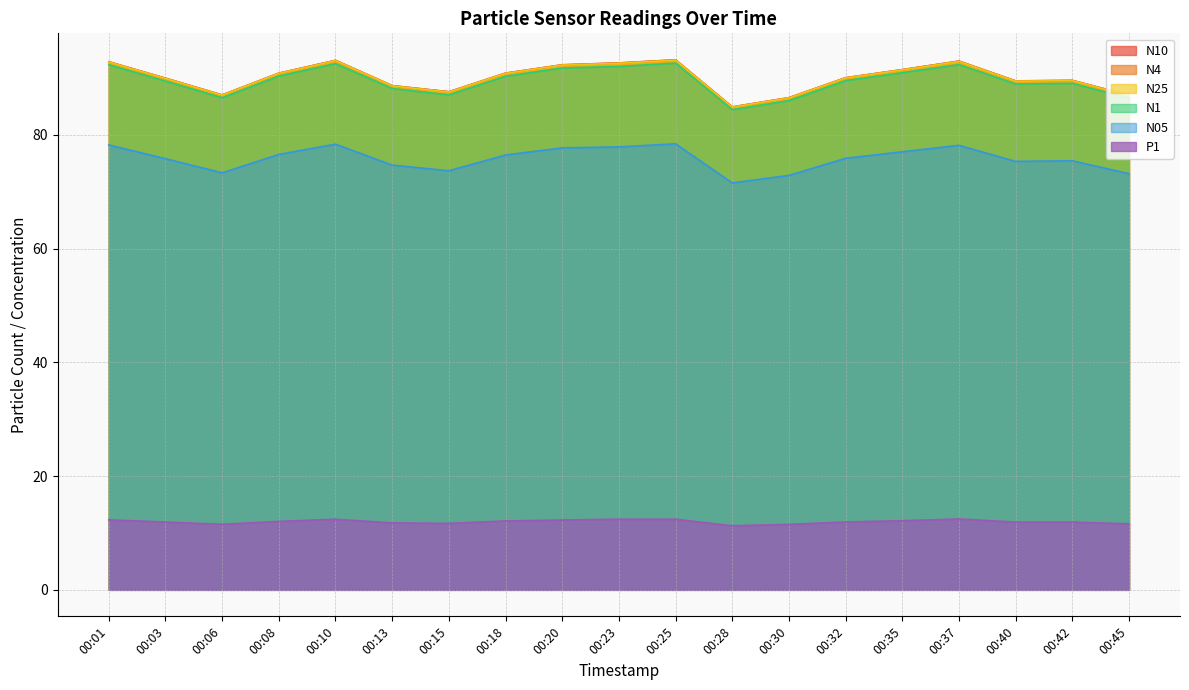

Where does the N10 series first go above 90?

00:01